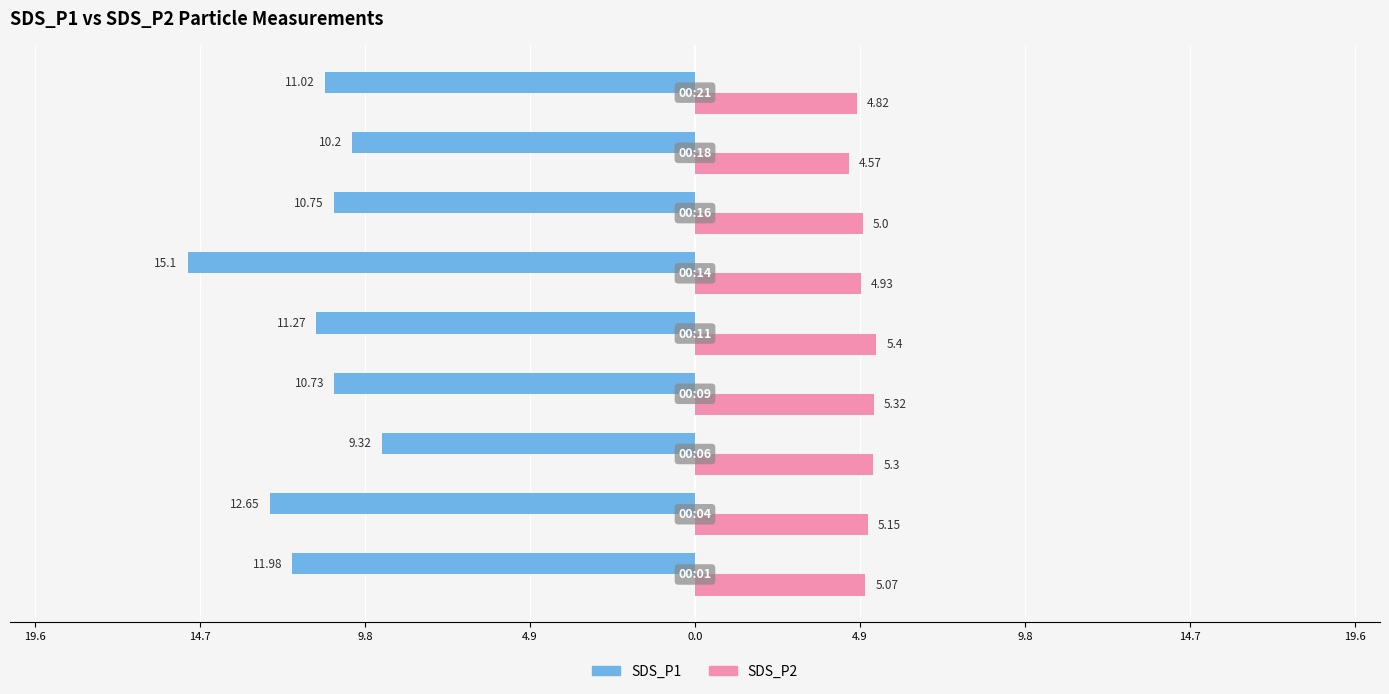

What is the difference between the maximum and minimum values in the SDS_P2 series?

0.8